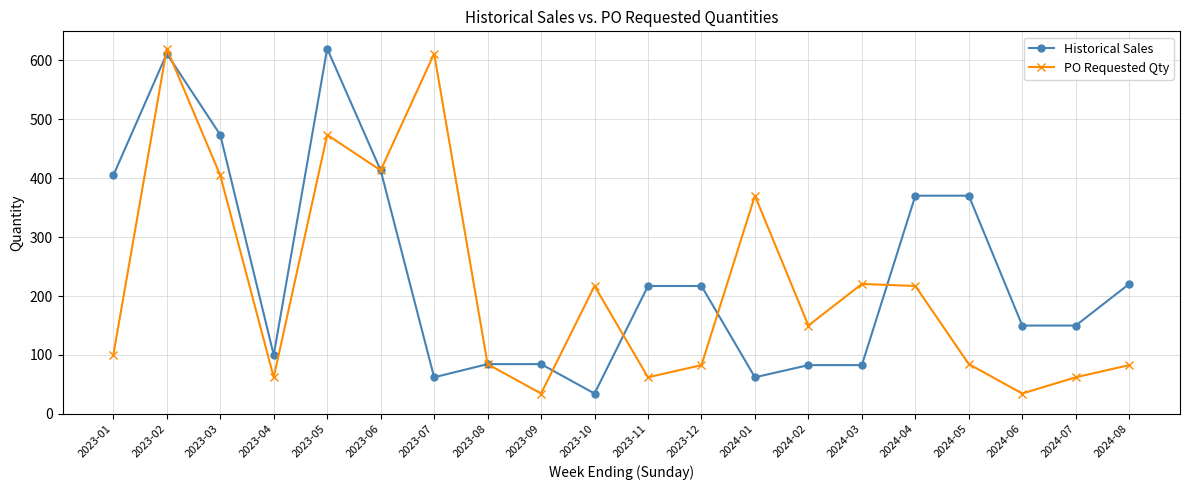

True or false: PO Requested Qty has more than 1 points higher than both neighbors.

True